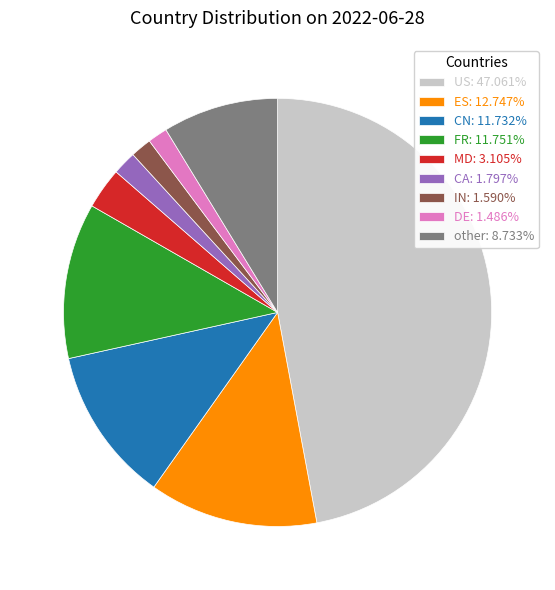

Count the number of slices in the pie.

9